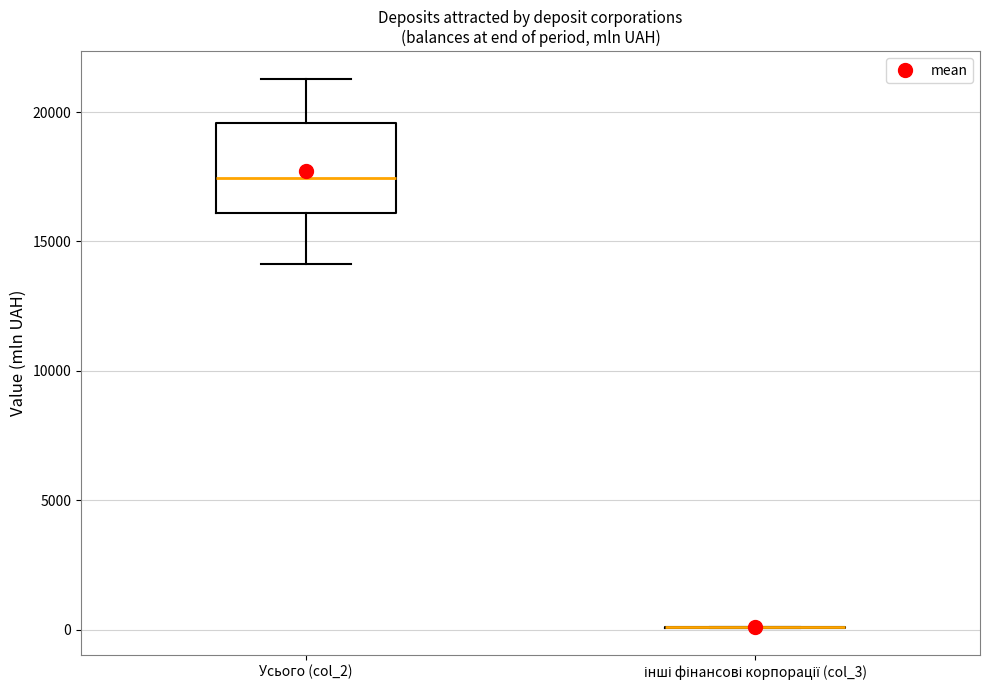

Reading left to right, transcribe this box plot: for each box, give where its median line is, the range the box spans, and where its two whiskers end, as read against the y-axis. The values are not printed on the chart, so give them approximately, as read against the axis.

Усього (col_2): median 17500, box 16000 to 19500, whiskers 14000 to 21500
інші фінансові корпорації (col_3): box collapsed to a line at 0, whiskers 0 to 0